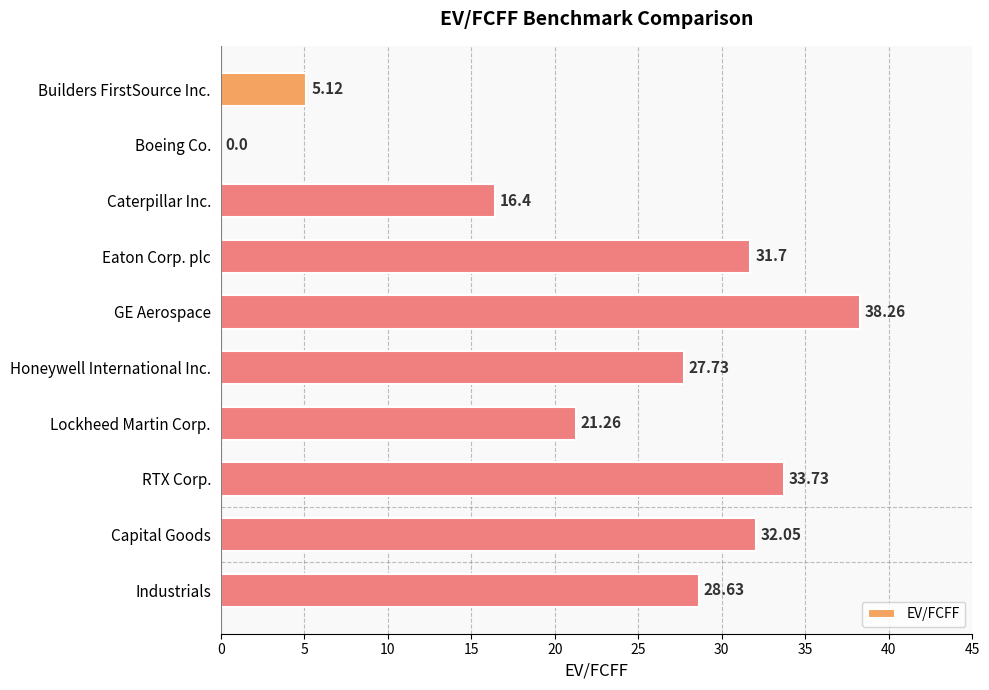

Which label corresponds to the largest value in the chart?

GE Aerospace